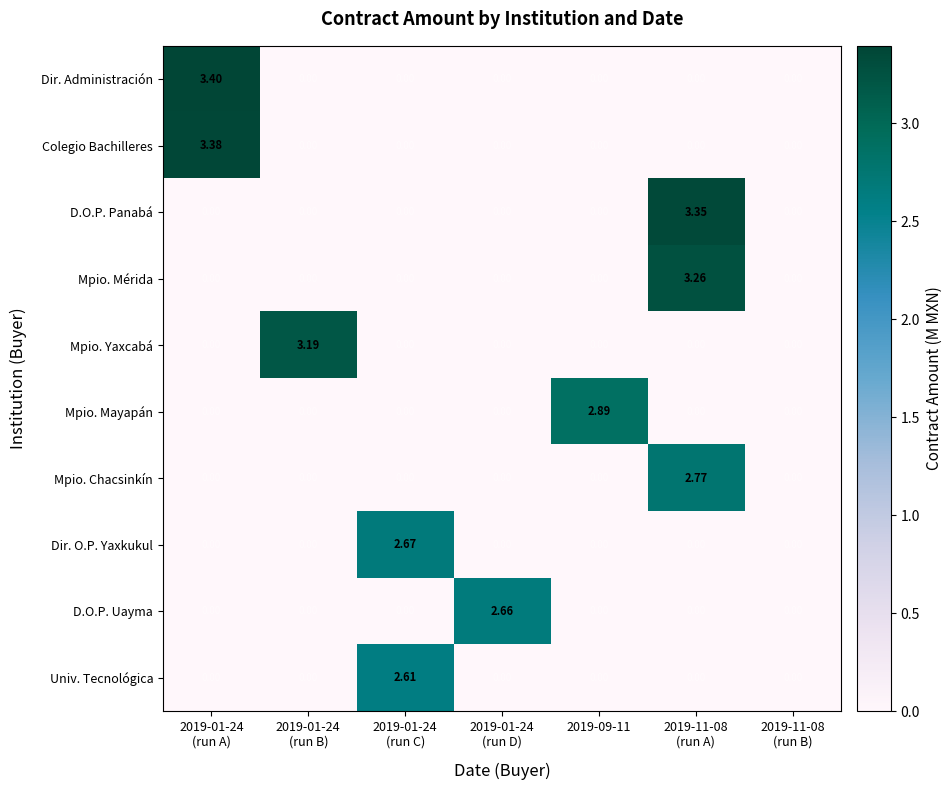

Which series has the widest spread of values?

Dir. Administración